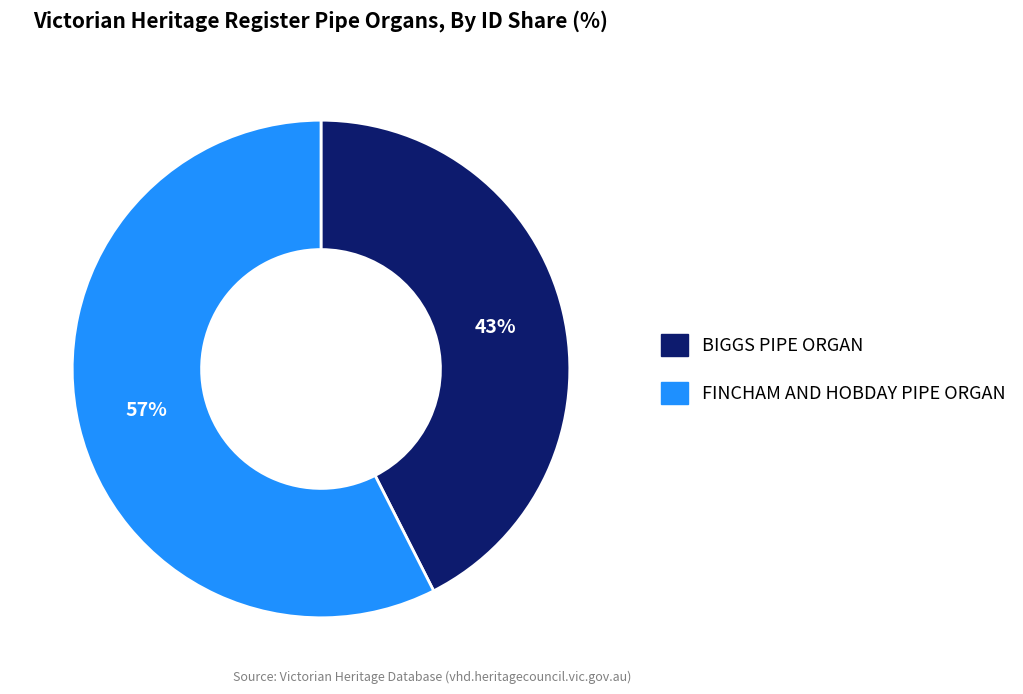

Between FINCHAM AND HOBDAY PIPE ORGAN and BIGGS PIPE ORGAN, which is larger?

FINCHAM AND HOBDAY PIPE ORGAN